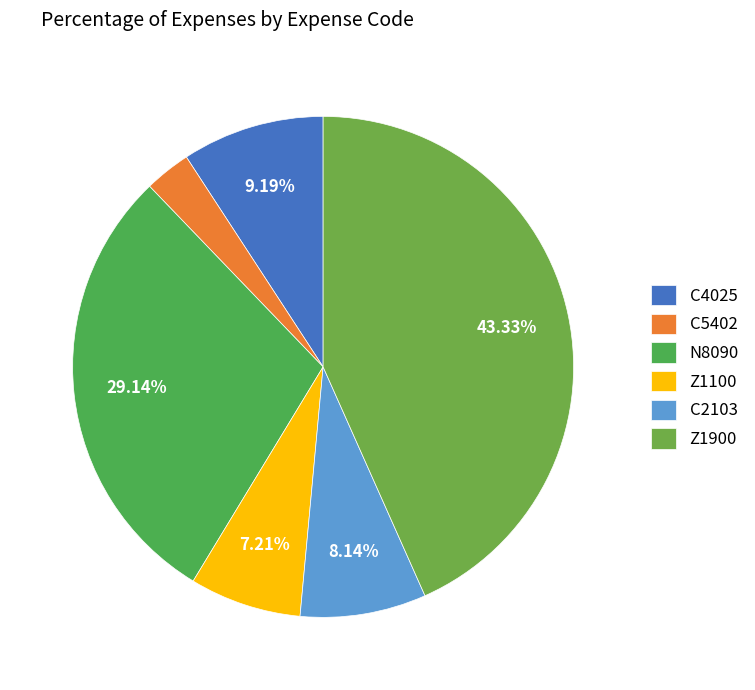

What is the total percentage of Z1900 and Z1100?

50.5%